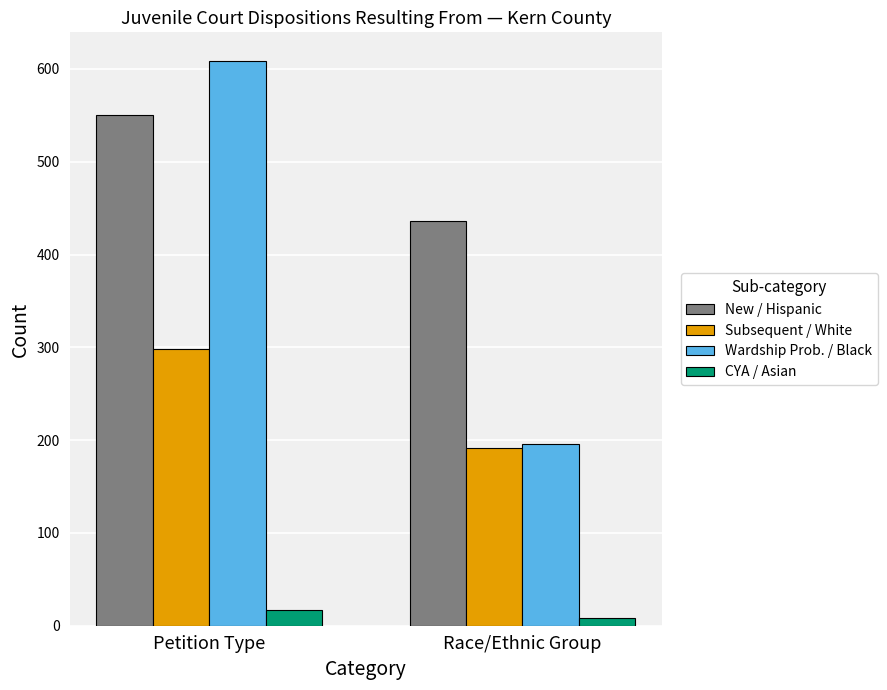

List the series in order of their overall mean, lowest first.

CYA / Asian, Subsequent / White, Wardship Prob. / Black, New / Hispanic